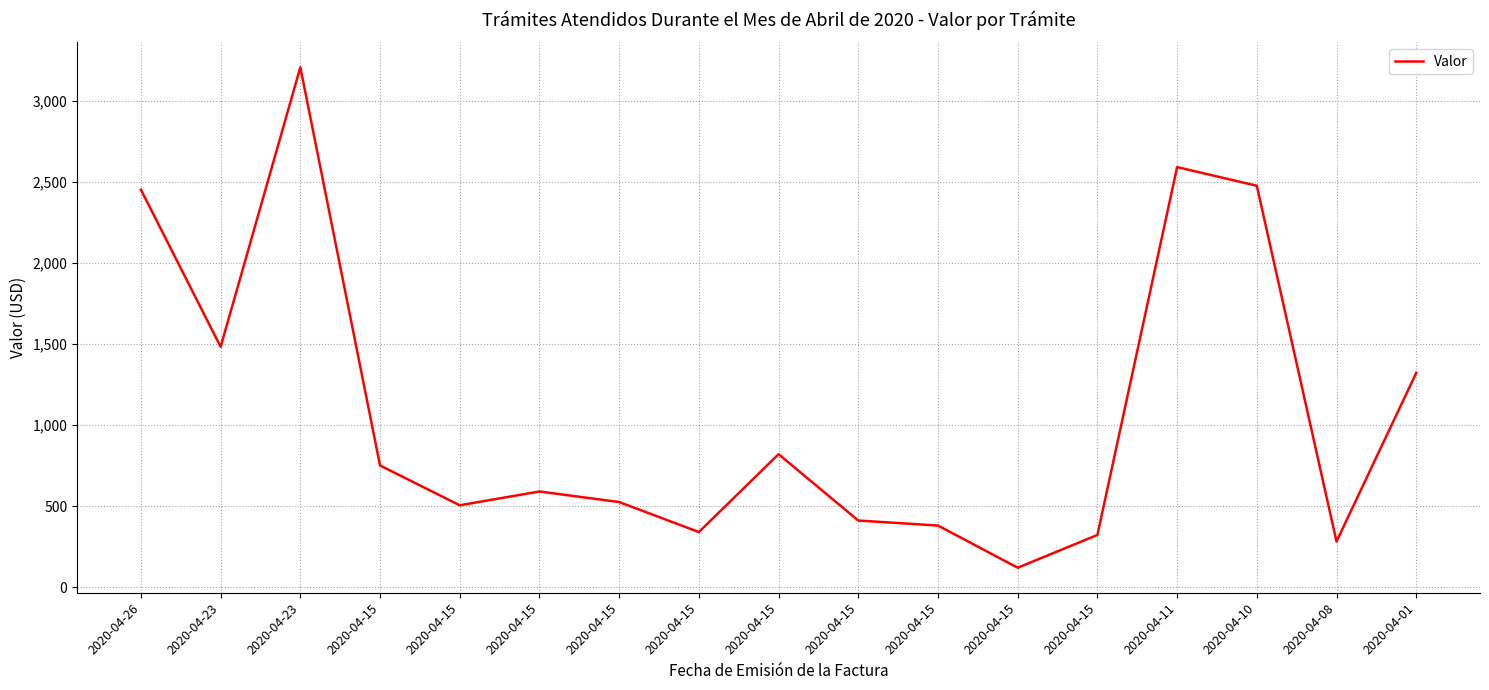

Count the number of categories in the chart.

17